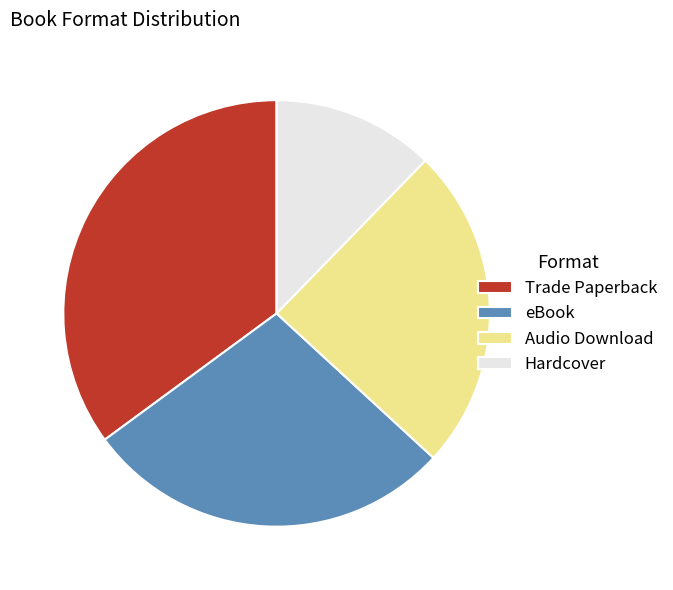

Approximately how many times larger is the value at eBook compared to Hardcover?

2.3